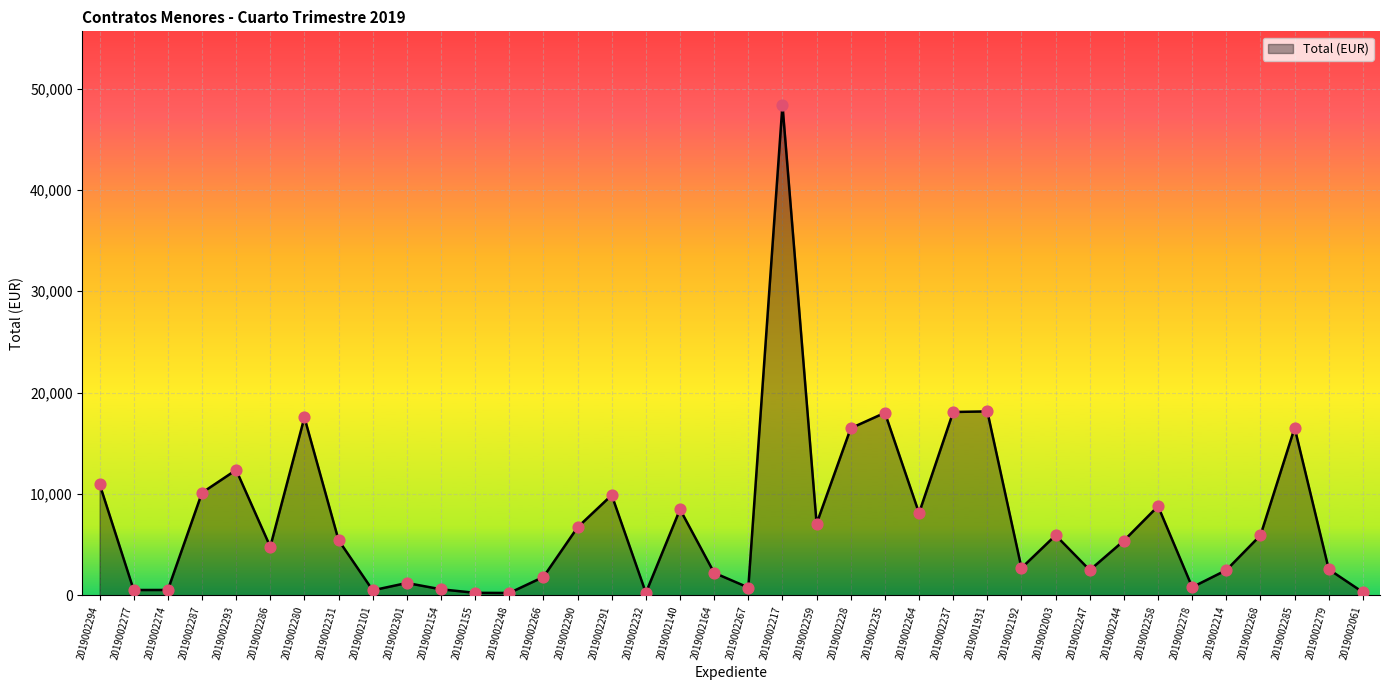

Approximately how many times larger is the value at 2019001931 compared to 2019002278?

22.5